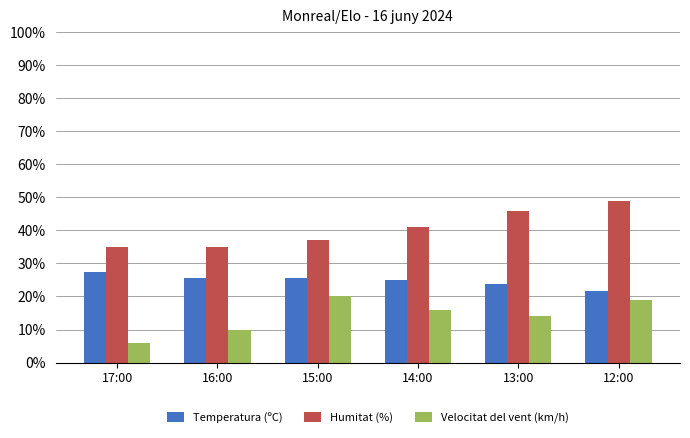

What value does the Velocitat del vent (km/h) series have at 14:00?

16.0